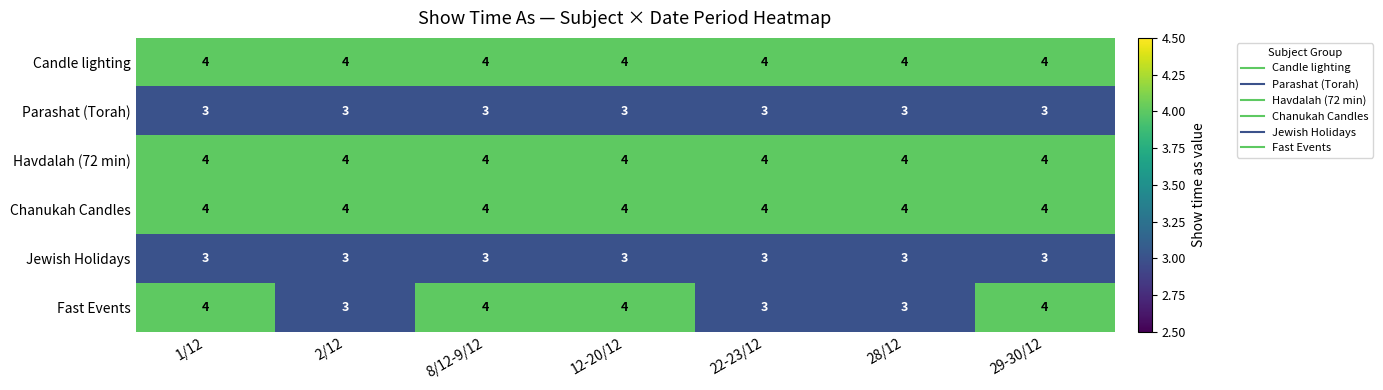

What is the total value across all series at 29-30/12?

22